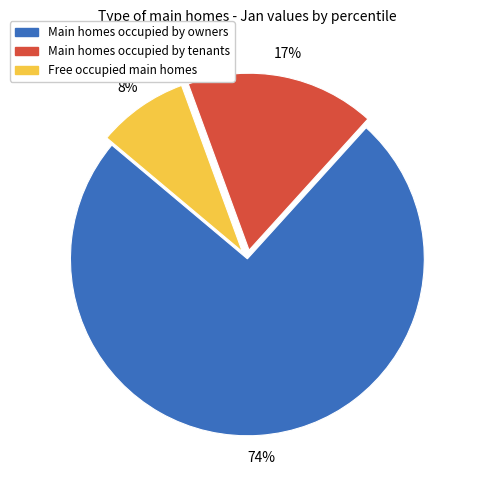

Is there a majority slice in this chart?

Yes